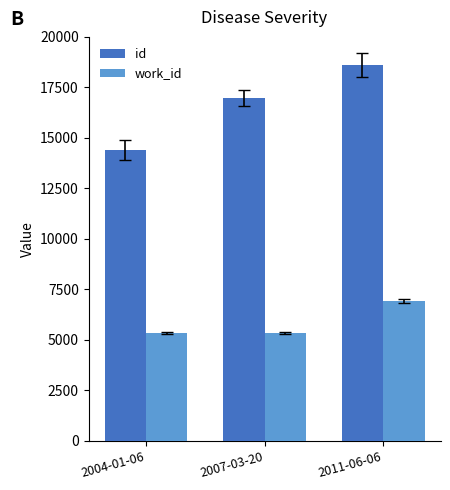

Is it true that id equals 30101 at 2007-03-20?

False